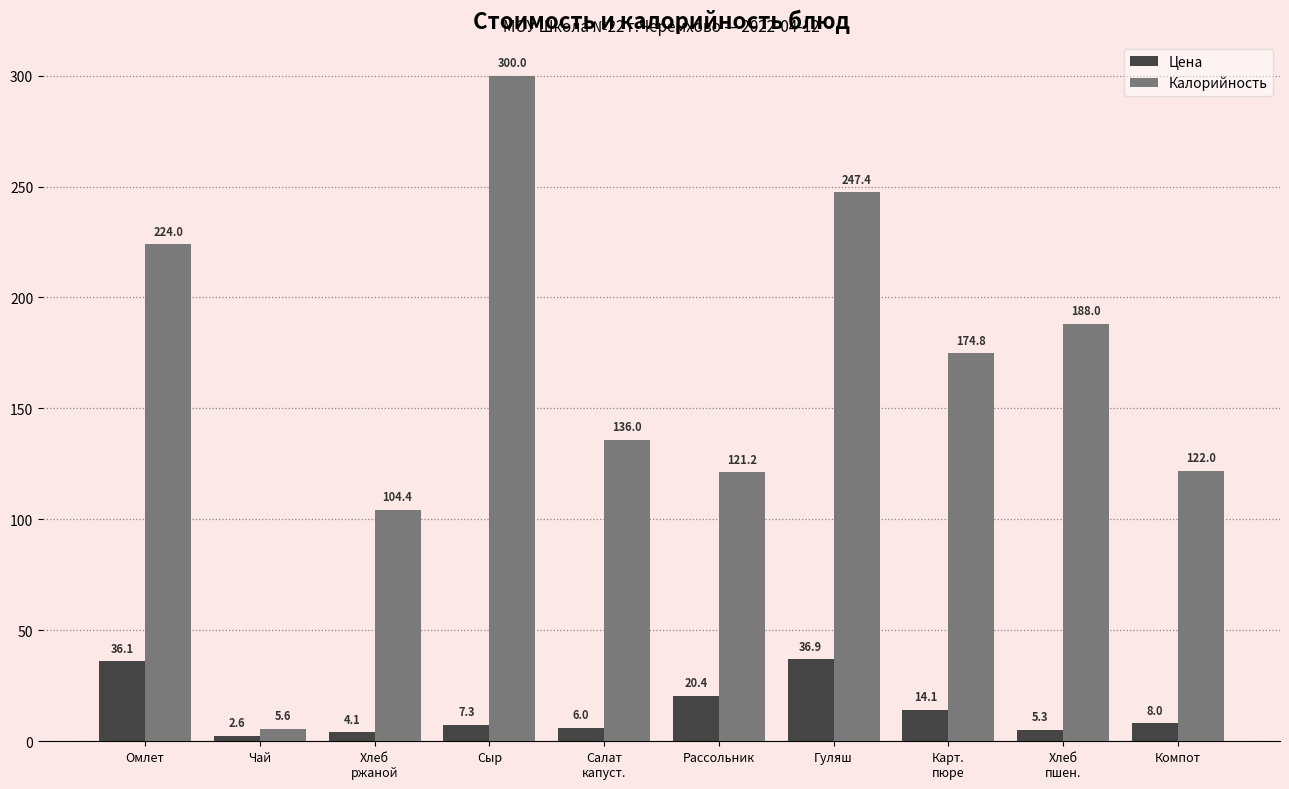

What is the total value across all series at Салат
капуст.?

142.0